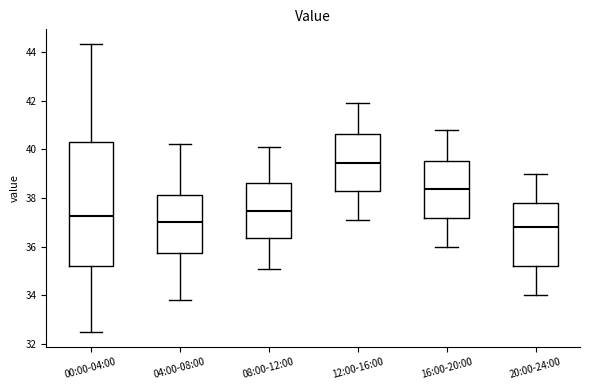

Reading left to right, read every box against the y-axis: the position of its median line, the range the box covers, and the ends of its whiskers. The values are not printed on the chart, so give them approximately, as read against the axis.

00:00-04:00: median 37.2, box 35.2 to 40.4, whiskers 32.4 to 44.4
04:00-08:00: median 37.0, box 35.8 to 38.2, whiskers 33.8 to 40.2
08:00-12:00: median 37.4, box 36.4 to 38.6, whiskers 35.2 to 40.2
12:00-16:00: median 39.4, box 38.2 to 40.6, whiskers 37.2 to 42.0
16:00-20:00: median 38.4, box 37.2 to 39.6, whiskers 36.0 to 40.8
20:00-24:00: median 36.8, box 35.2 to 37.8, whiskers 34.0 to 39.0